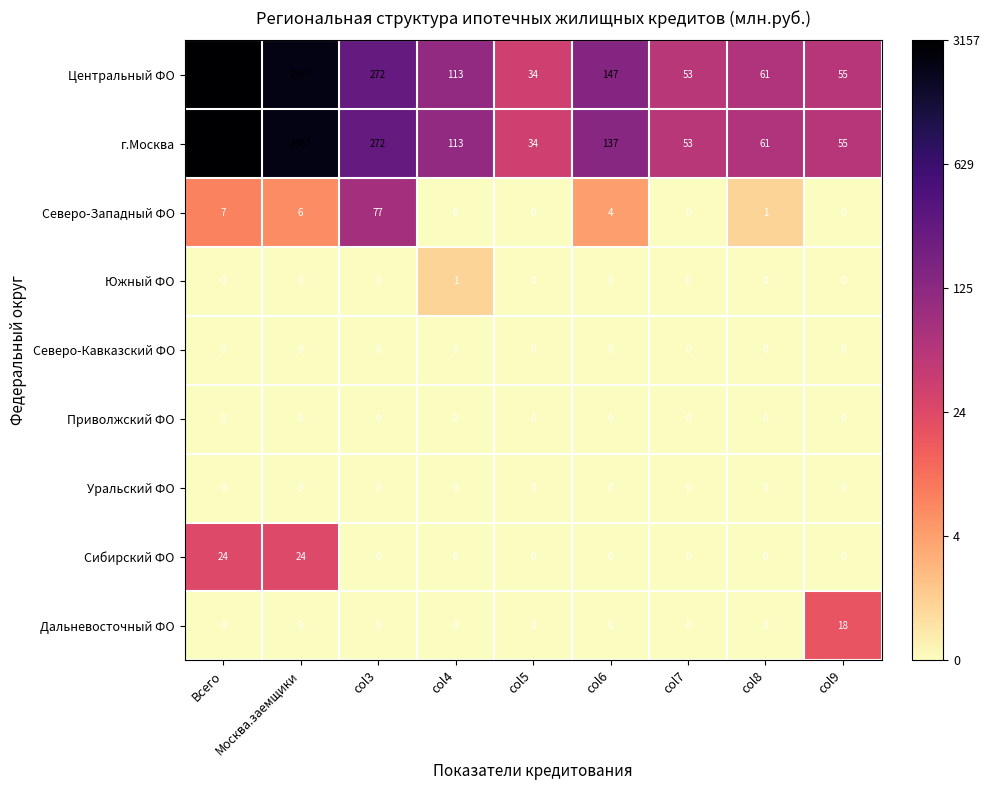

Rank the categories by Центральный ФО value from lowest to highest.

col5, col7, col9, col8, col4, col6, col3, Москва.заемщики, Всего